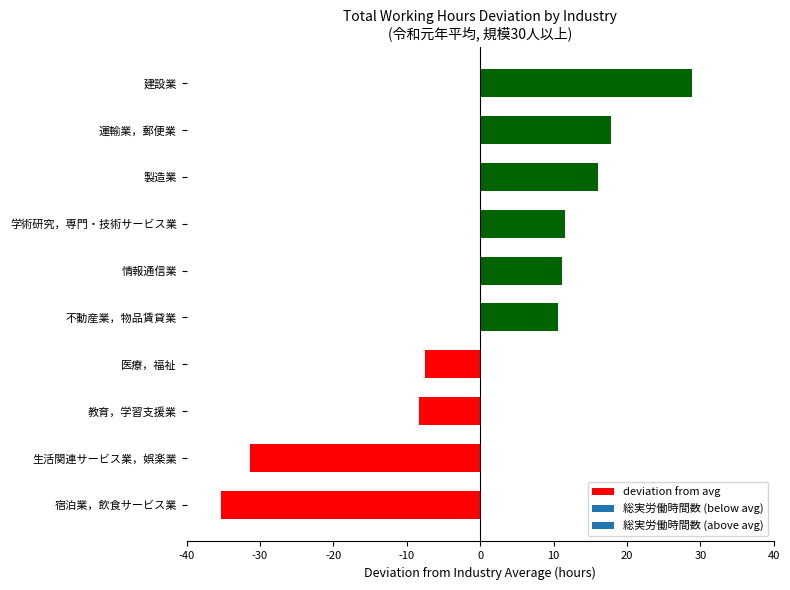

True or false: the data shows -8.3 at 教育，学習支援業.

True